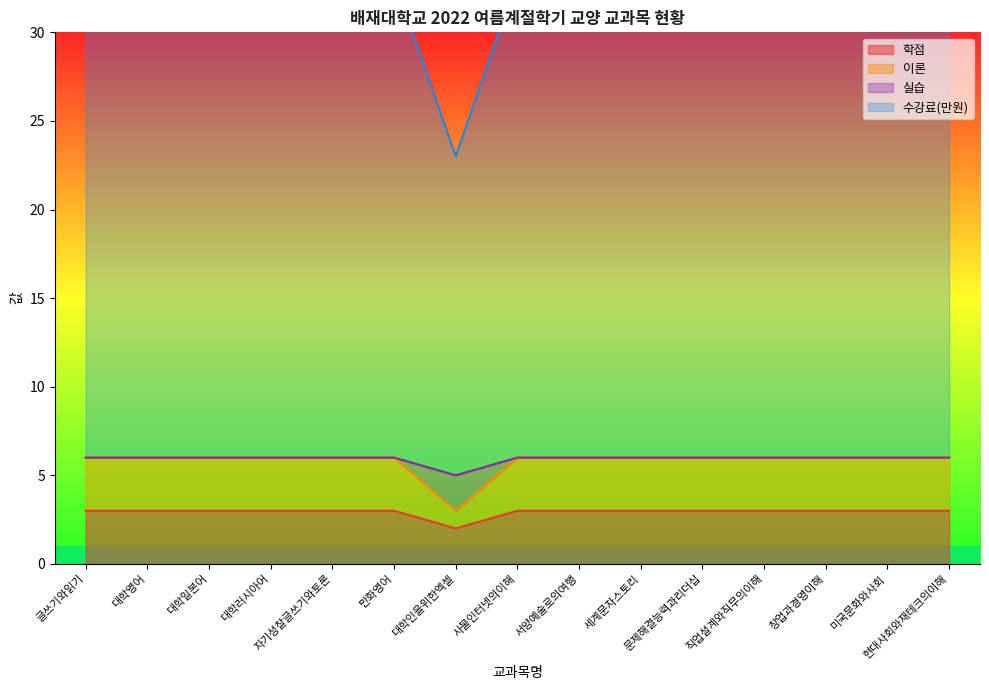

What is the smallest value displayed?

2